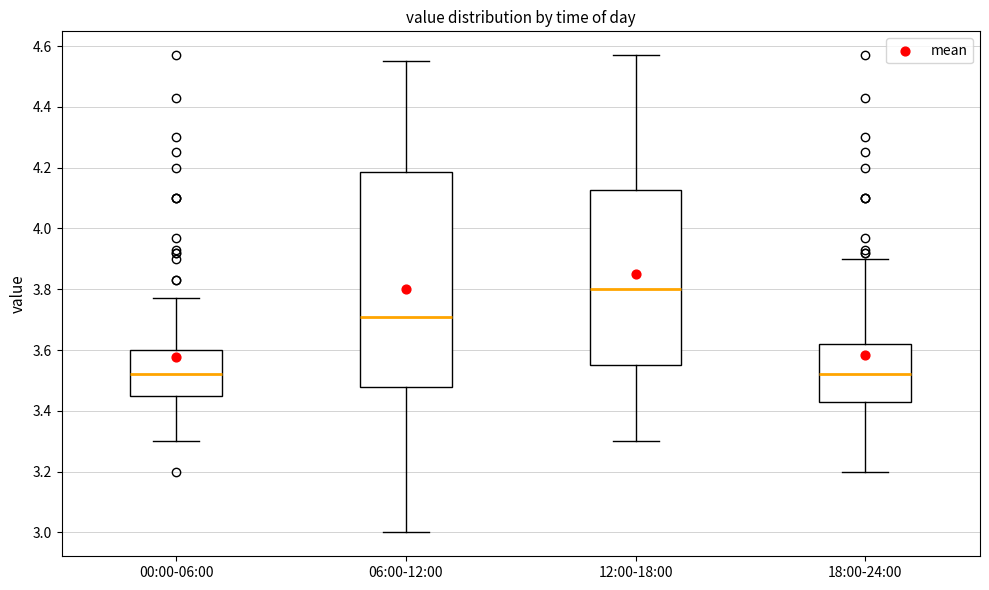

Reading left to right, transcribe this box plot: for each box, give where its median line is, the range the box spans, and where its two whiskers end, as read against the y-axis. The values are not printed on the chart, so give them approximately, as read against the axis.

00:00-06:00: median 3.52, box 3.46 to 3.60, whiskers 3.30 to 3.78
06:00-12:00: median 3.72, box 3.48 to 4.18, whiskers 3.00 to 4.56
12:00-18:00: median 3.80, box 3.56 to 4.12, whiskers 3.30 to 4.58
18:00-24:00: median 3.52, box 3.44 to 3.62, whiskers 3.20 to 3.90